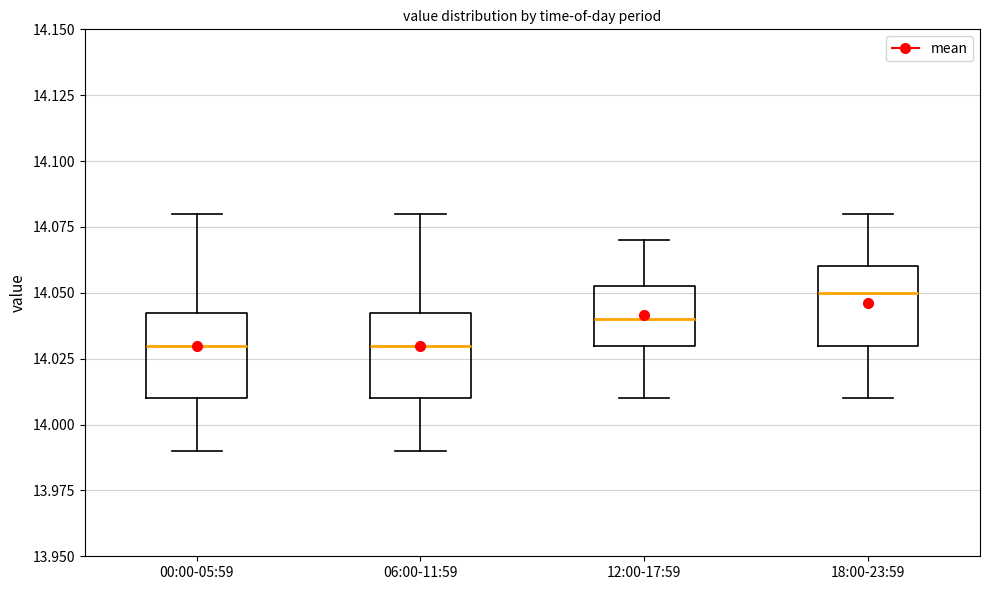

Reading left to right, transcribe this box plot: for each box, give where its median line is, the range the box spans, and where its two whiskers end, as read against the y-axis. The values are not printed on the chart, so give them approximately, as read against the axis.

00:00-05:59: median 14.030, box 14.010 to 14.045, whiskers 13.990 to 14.080
06:00-11:59: median 14.030, box 14.010 to 14.045, whiskers 13.990 to 14.080
12:00-17:59: median 14.040, box 14.030 to 14.055, whiskers 14.010 to 14.070
18:00-23:59: median 14.050, box 14.030 to 14.060, whiskers 14.010 to 14.080